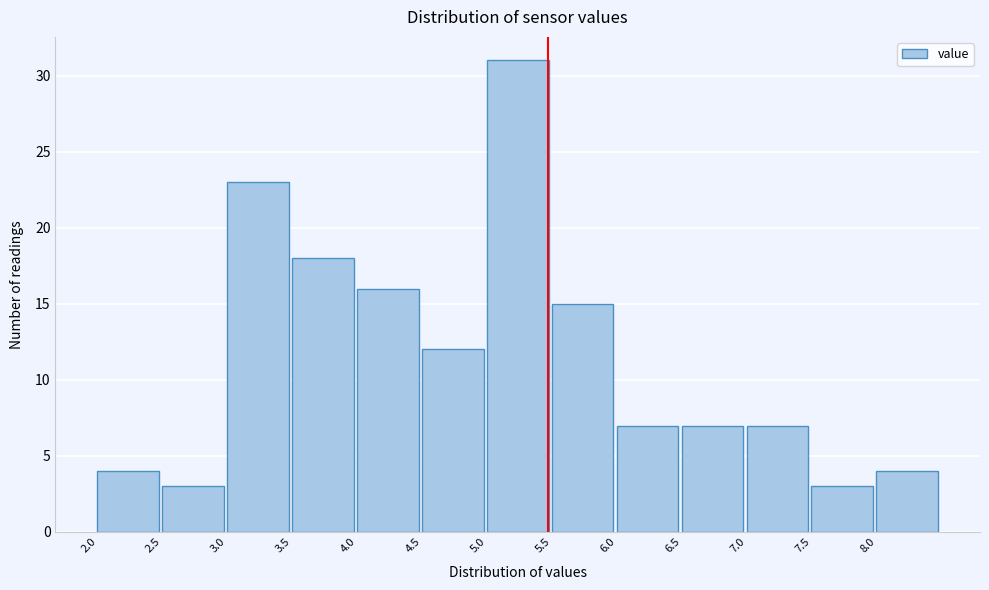

Reading left to right, list every bar in this chart as the range it spans on the x-axis followed by its height. The values are not printed on the chart, so give them approximately, as read against the axis.

2.0 to 2.5: 4
2.5 to 3.0: 3
3.0 to 3.5: 23
3.5 to 4.0: 18
4.0 to 4.5: 16
4.5 to 5.0: 12
5.0 to 5.5: 31
5.5 to 6.0: 15
6.0 to 6.5: 7
6.5 to 7.0: 7
7.0 to 7.5: 7
7.5 to 8.0: 3
8.0 to 8.5: 4